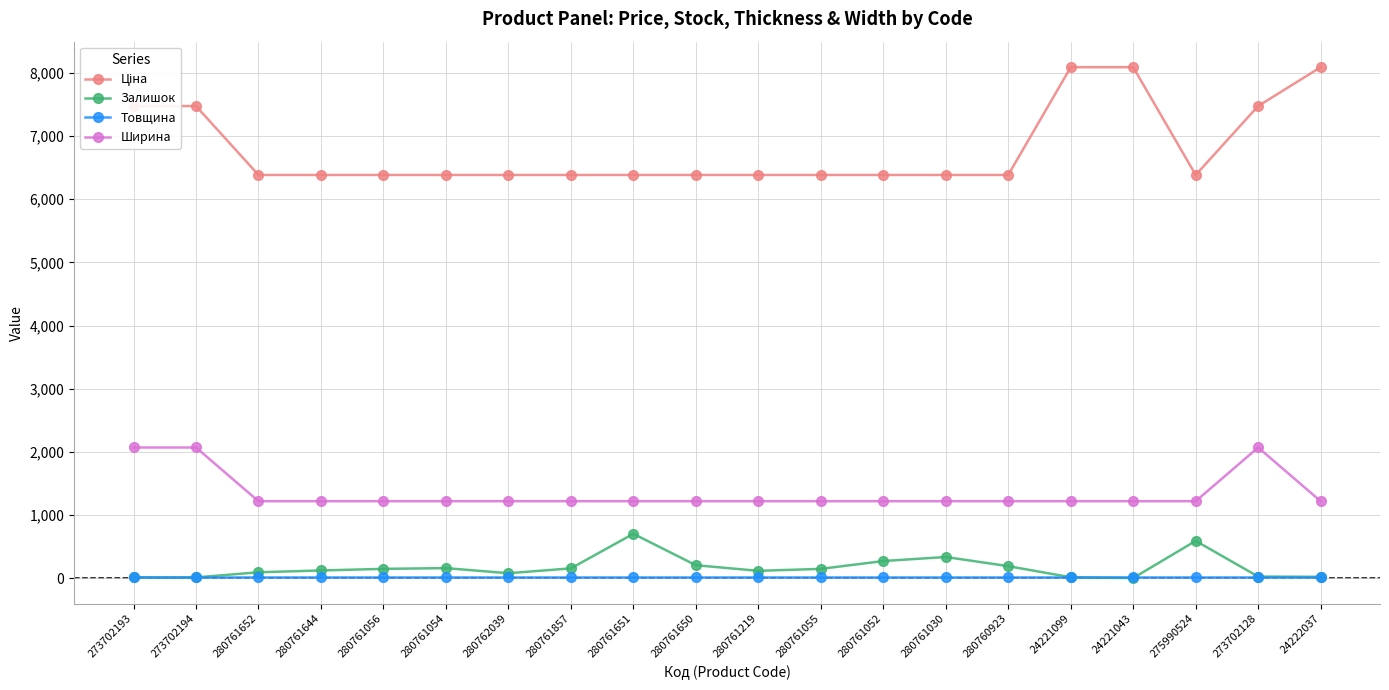

At how many categories does at least one series exceed 6027?

20